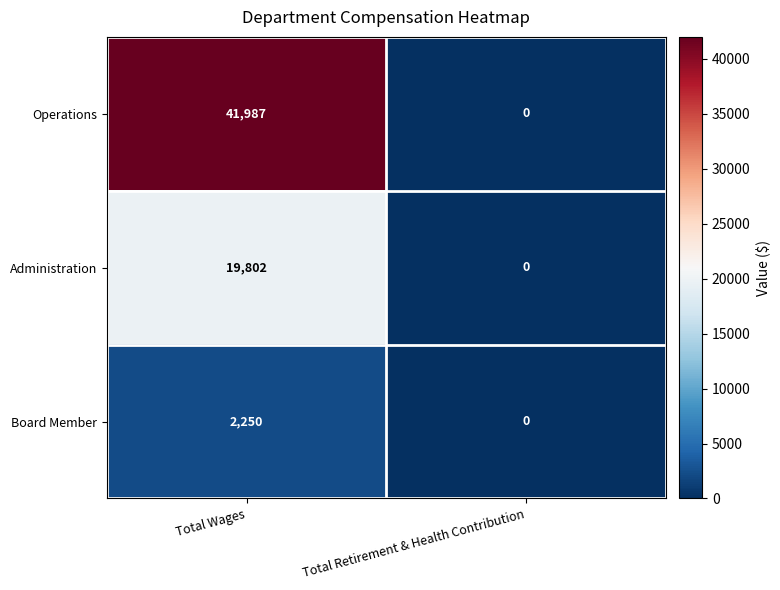

At Total Wages, list the series in order from largest to smallest.

Operations, Administration, Board Member